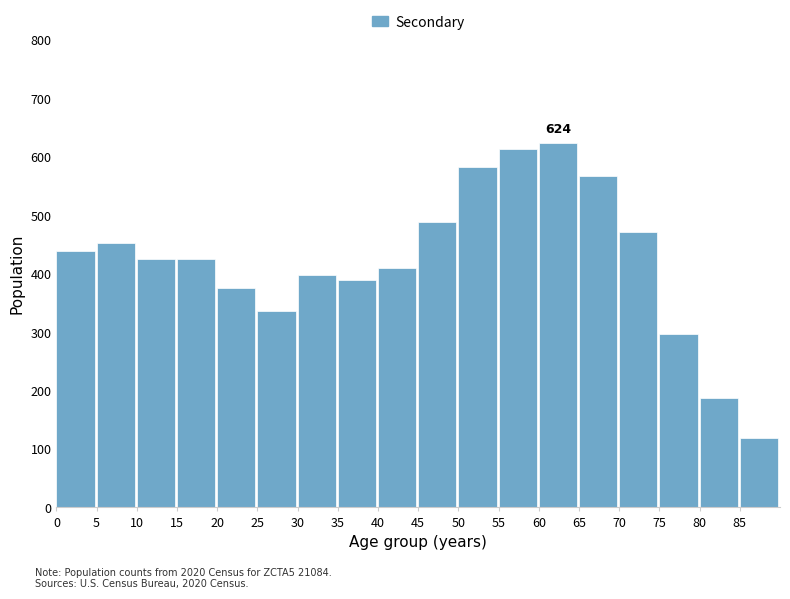

Is it true that the value at 0 is 439?

True